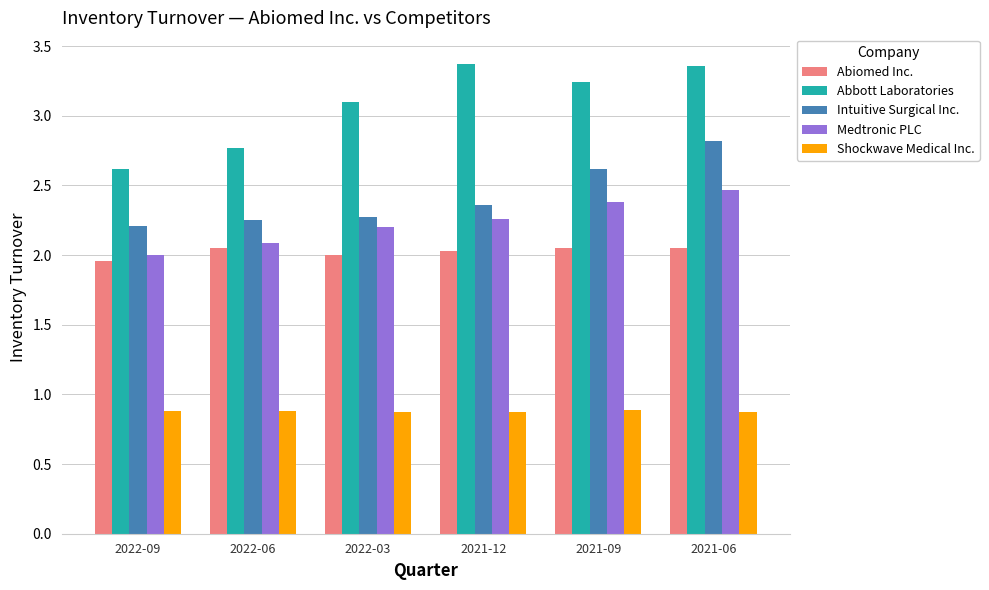

What are all the series names shown in the legend?

Abiomed Inc., Abbott Laboratories, Intuitive Surgical Inc., Medtronic PLC, Shockwave Medical Inc.